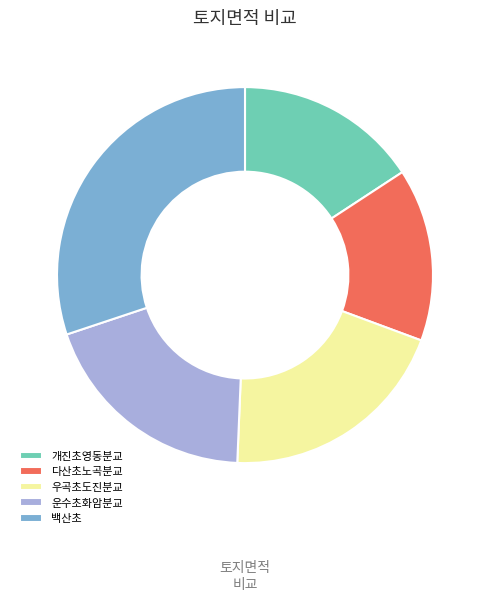

Does 우곡초도진분교 represent more than half of the total?

No